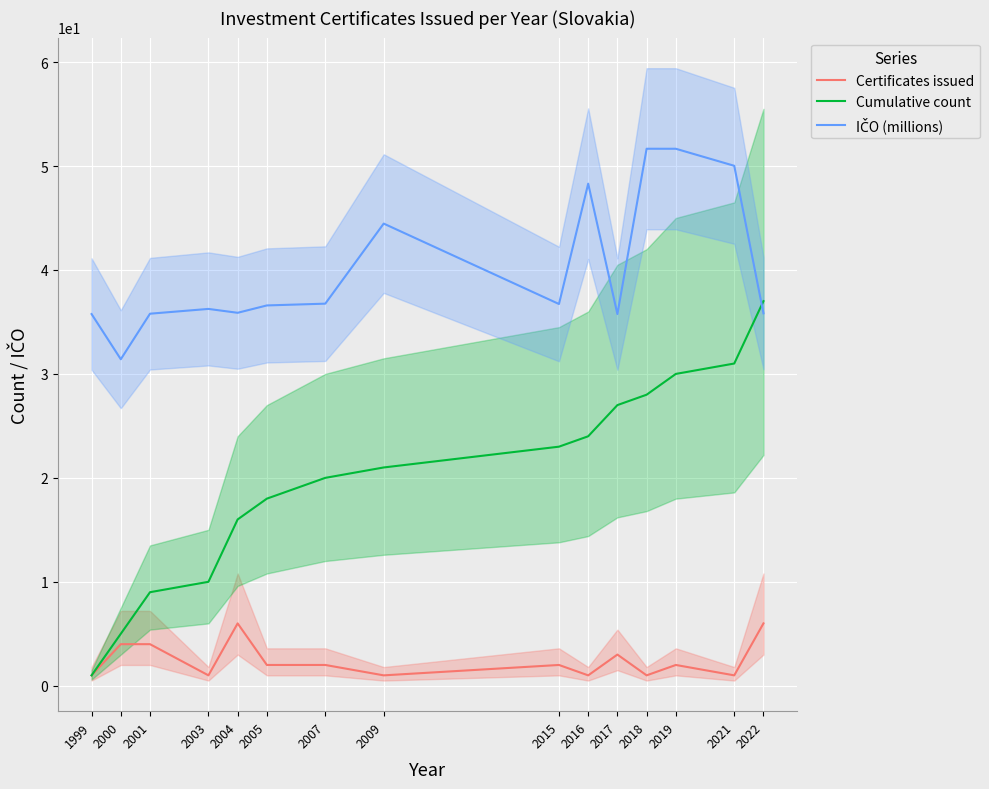

Rank the series by their average value, from lowest to highest.

Certificates issued, Cumulative count, IČO (millions)